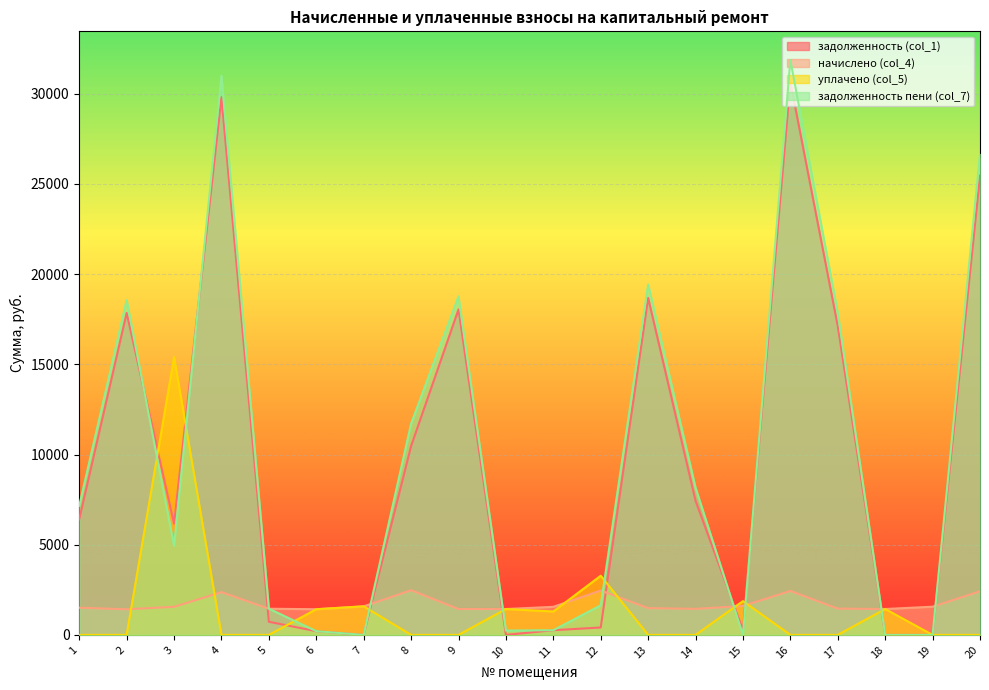

True or false: задолженность (col_1) has more than 1 interior local peaks.

True